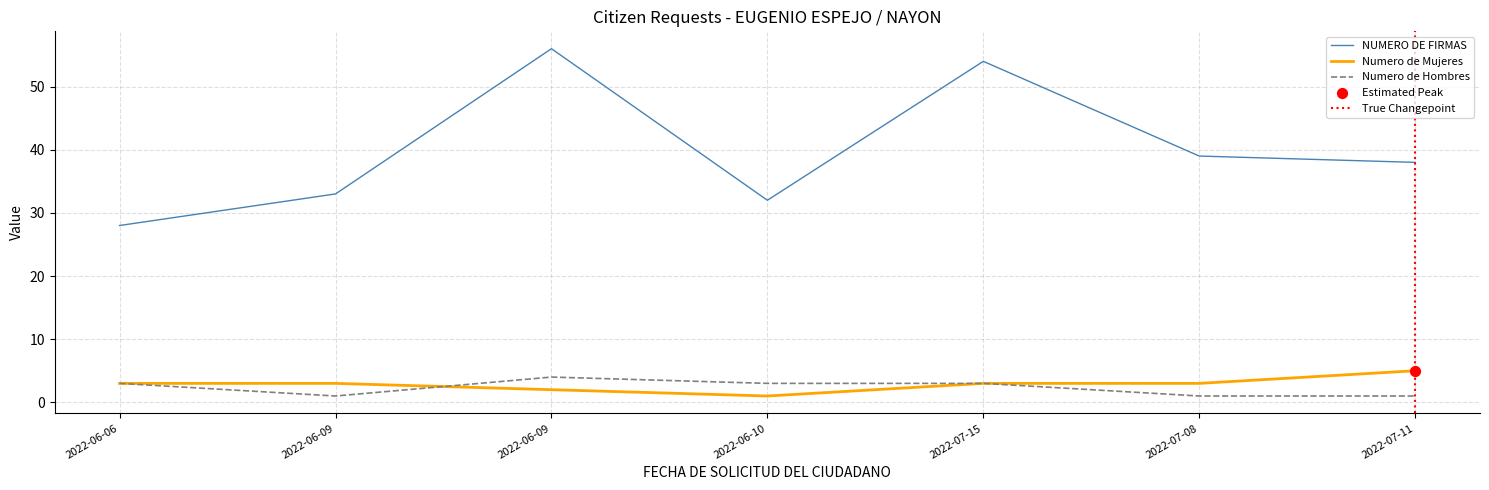

What are all the series names shown in the legend?

NUMERO DE FIRMAS, Numero de Mujeres, Numero de Hombres